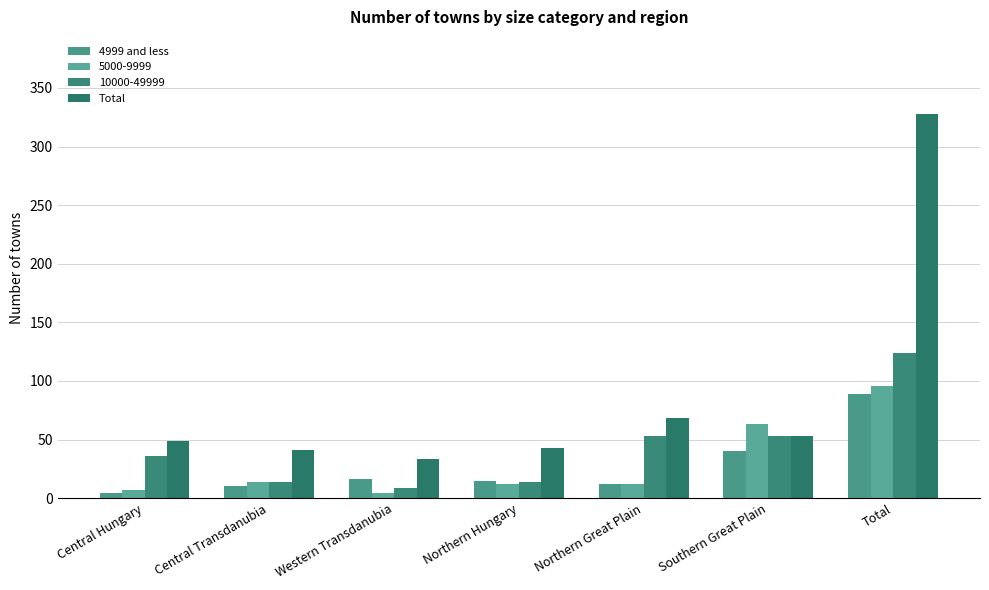

Between Southern Great Plain and Western Transdanubia, which is larger?

Southern Great Plain